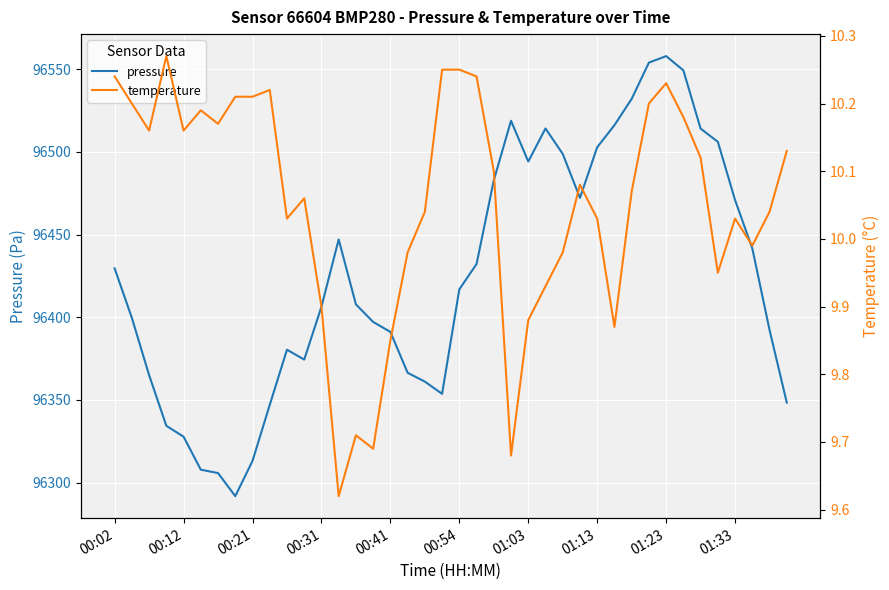

What is the sum of all temperature values?

402.1